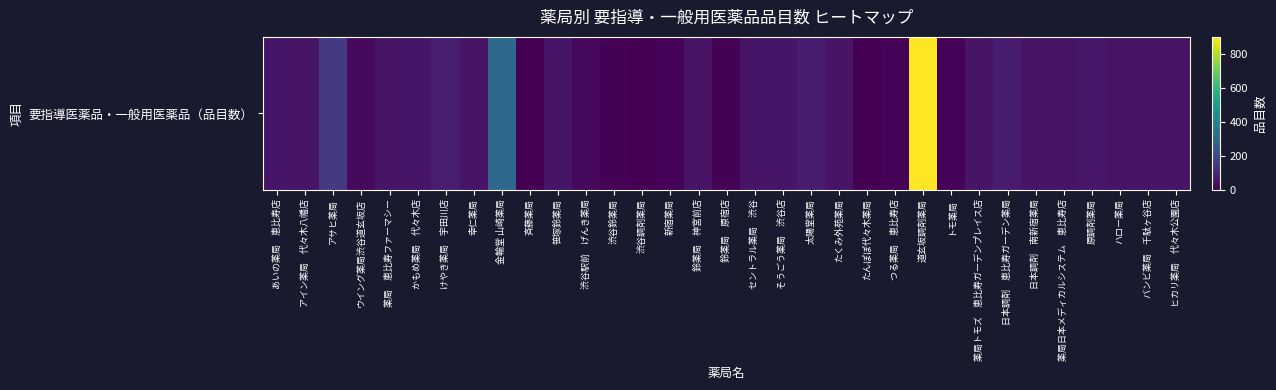

Count the number of values greater than 48.

12